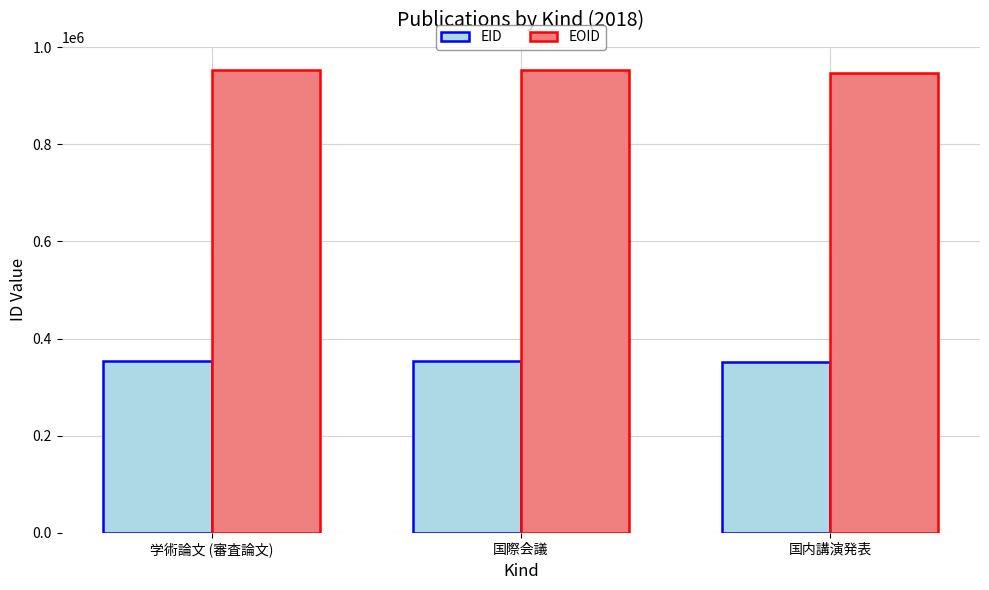

Which series has the largest total across all categories?

EOID